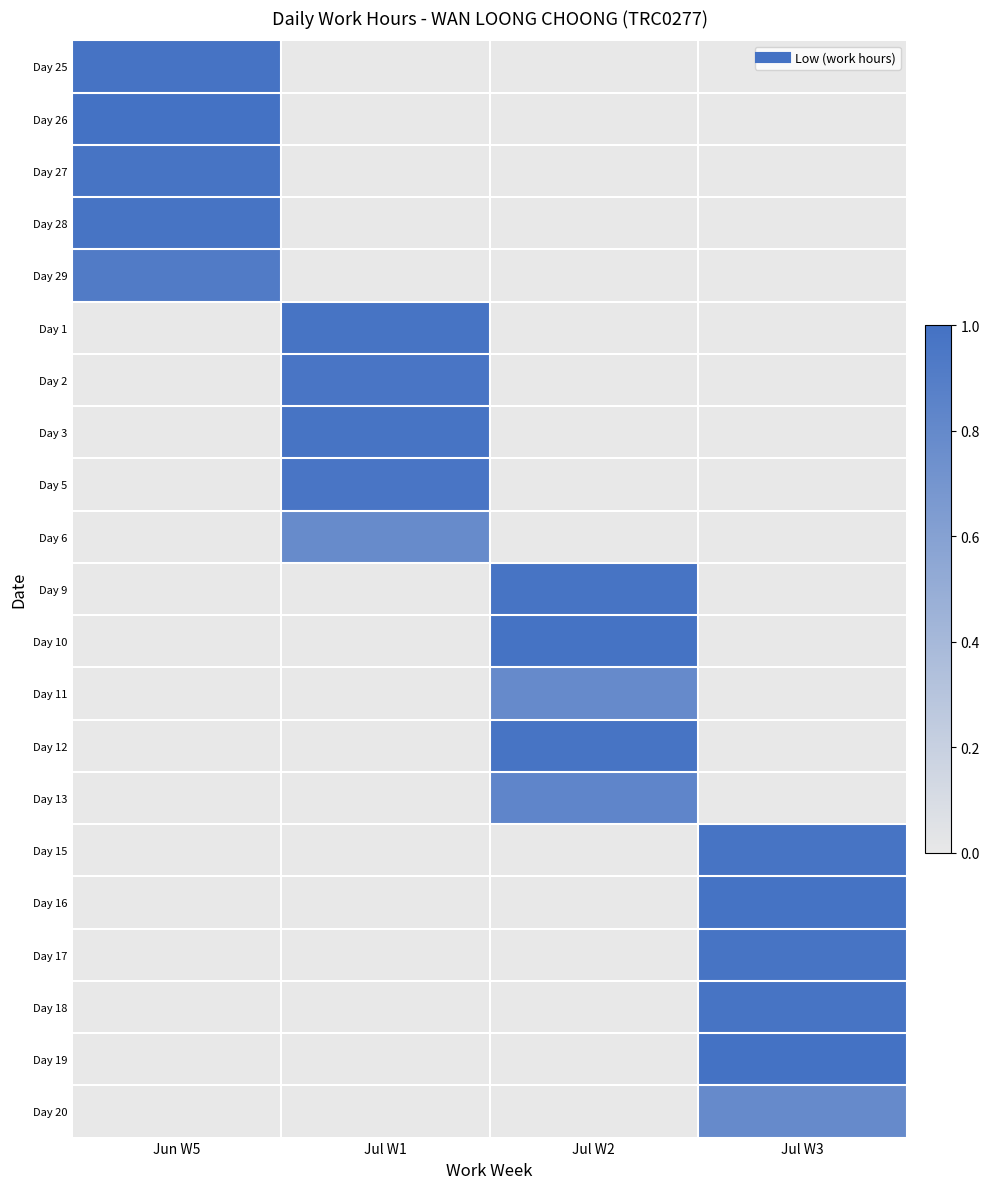

Rank the series by their maximum value, from highest to lowest.

Day 26, Day 19, Day 16, Day 10, Day 25, Day 27, Day 17, Day 15, Day 18, Day 1, Day 3, Day 28, Day 9, Day 12, Day 2, Day 5, Day 29, Day 13, Day 11, Day 20, Day 6